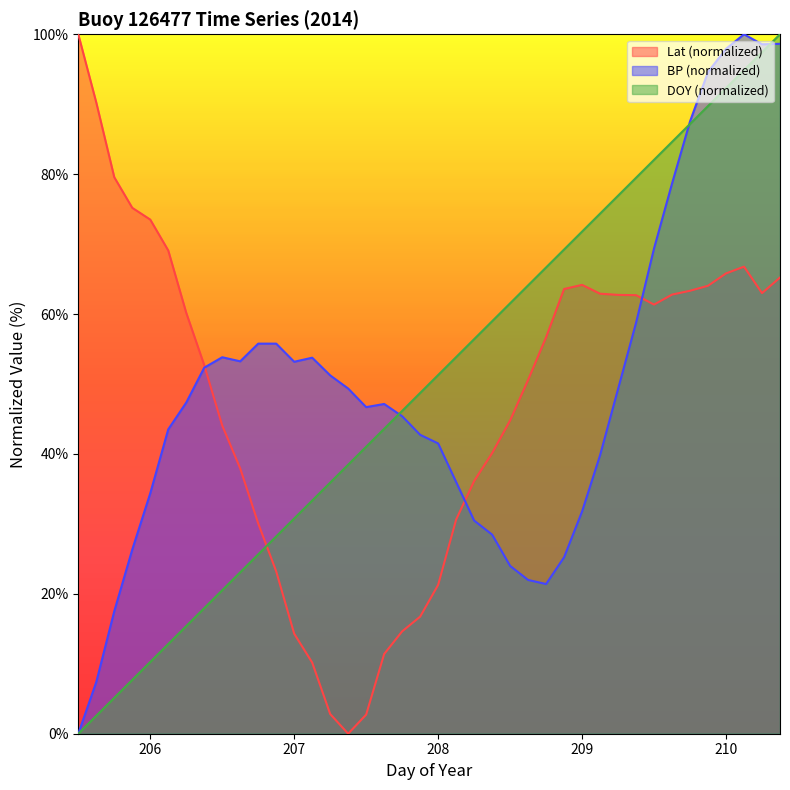

How many values in DOY are above zero?

39